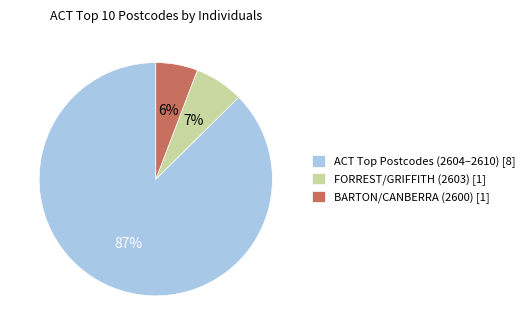

To the nearest percent, what percentage of the pie is BARTON/CANBERRA (2600) [1]?

6%